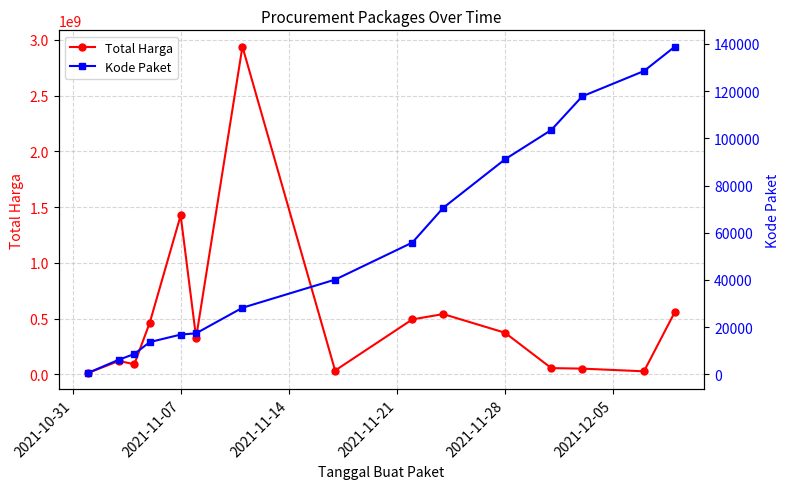

True or false: Kode Paket has more than 2 interior local peaks.

False